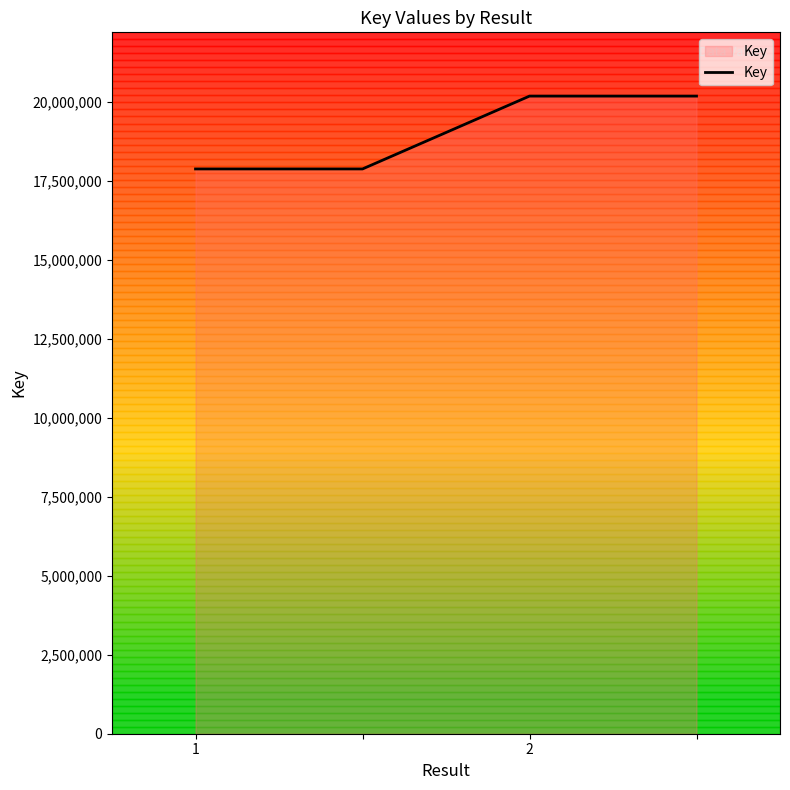

What is the smallest value displayed?

17877233